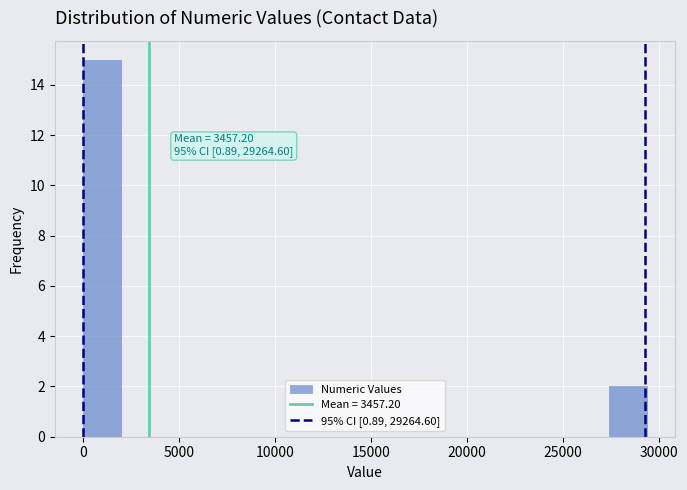

Read against the x-axis, roughly where is the centre of the tallest bar?

1000